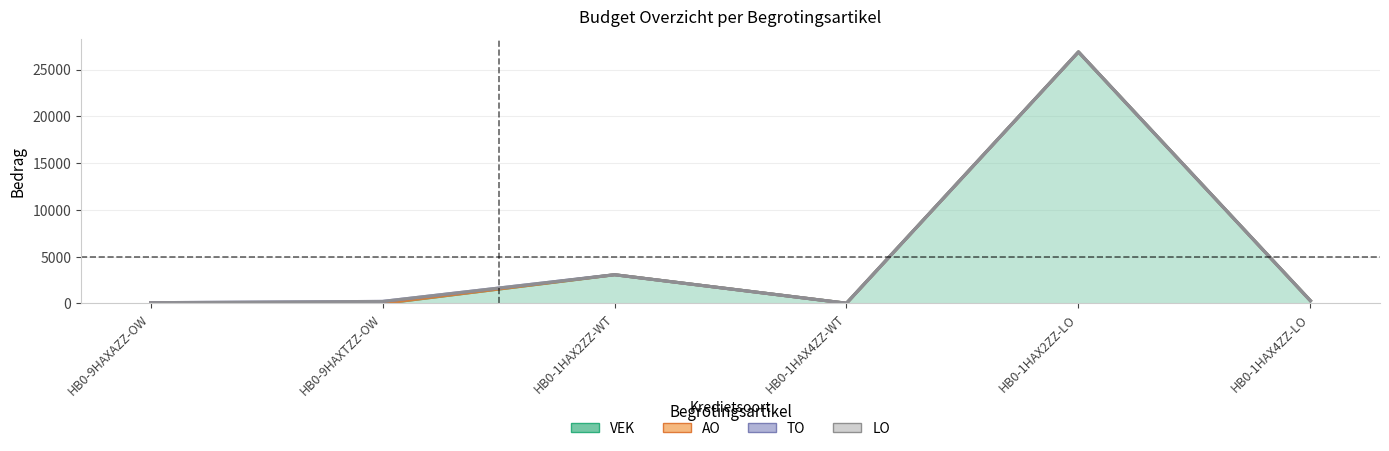

Reading left to right, what are all the values shown in this chart?

VEK: 0	0	3073	28	26884	294
AO: 87	0	0	0	0	0
TO: 0	222	0	0	0	0
LO: 0	0	0	0	0	0